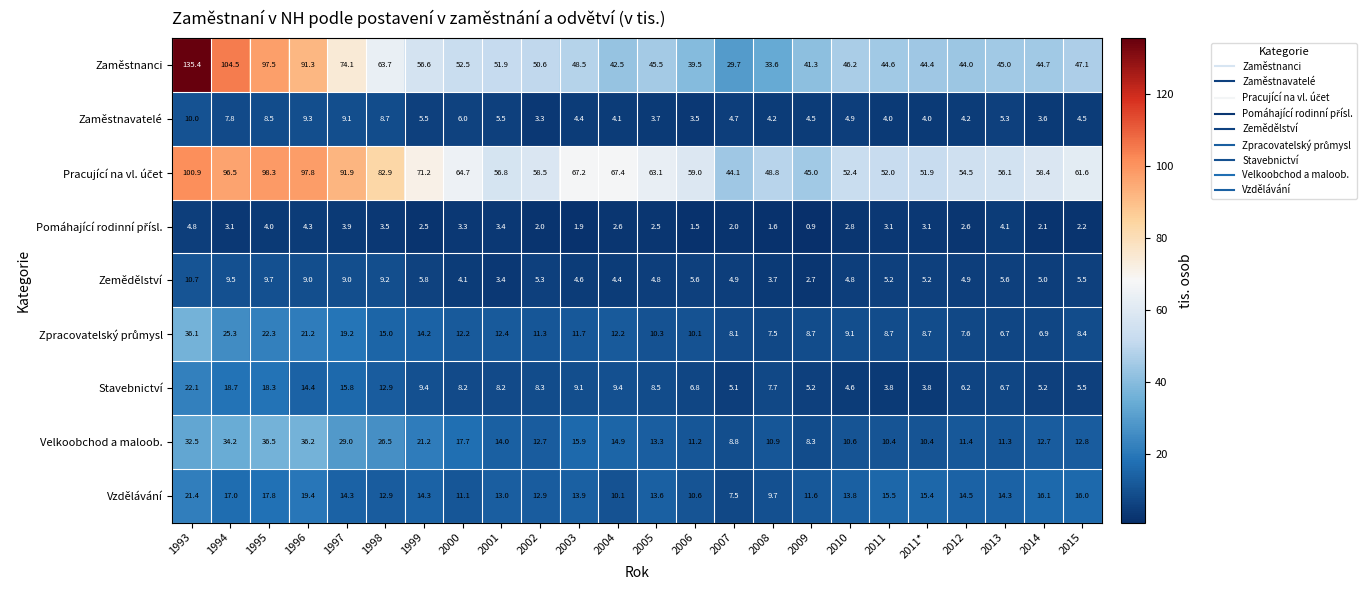

What is the minimum value for Zaměstnanci?

29.7